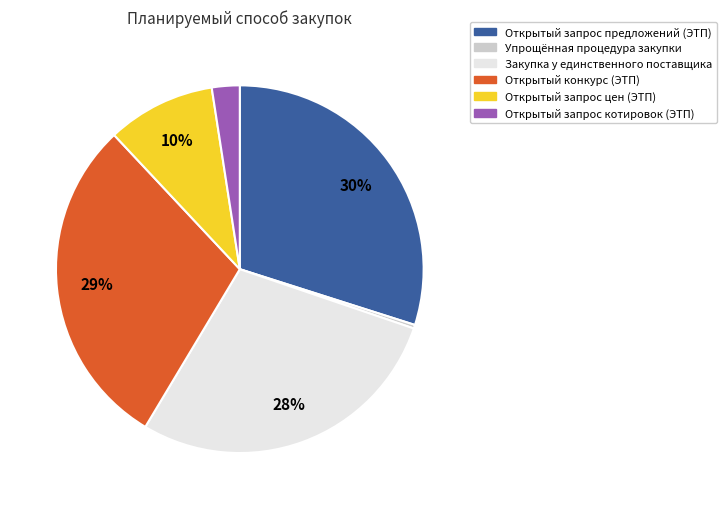

Is there a majority slice in this chart?

No